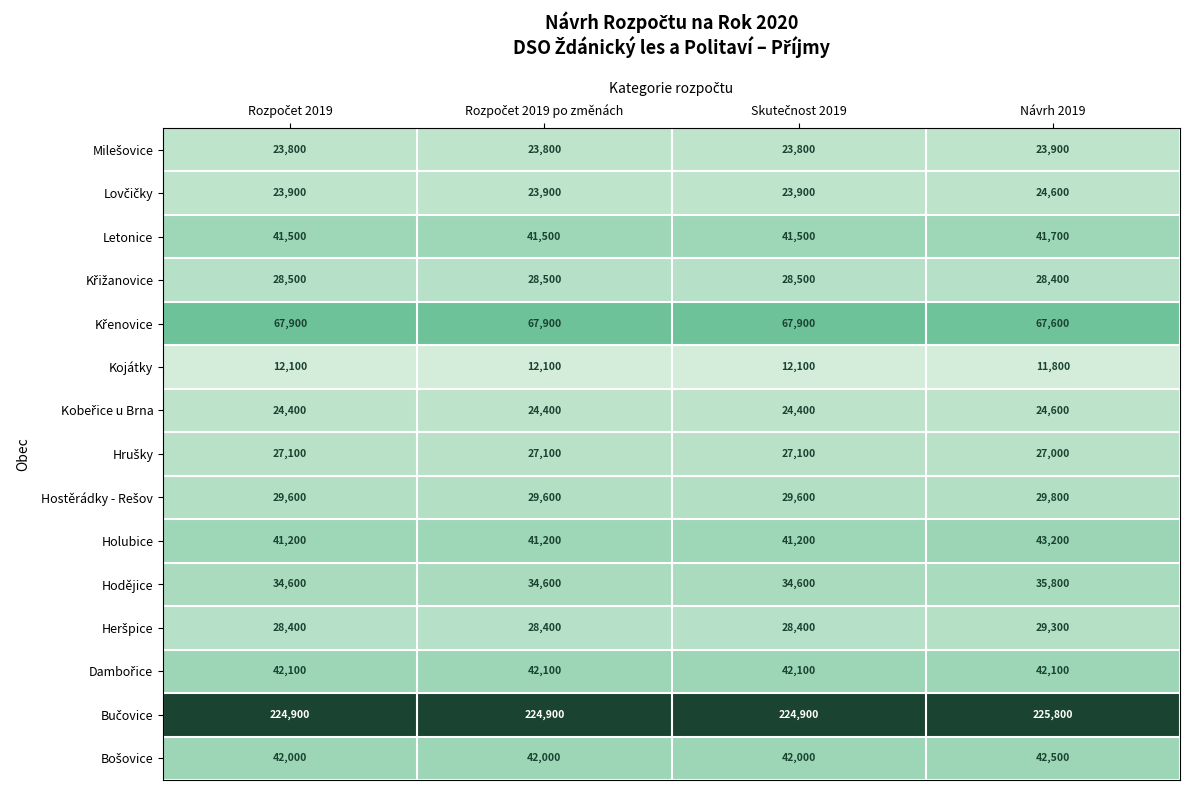

At how many categories does at least one series exceed 135947?

4